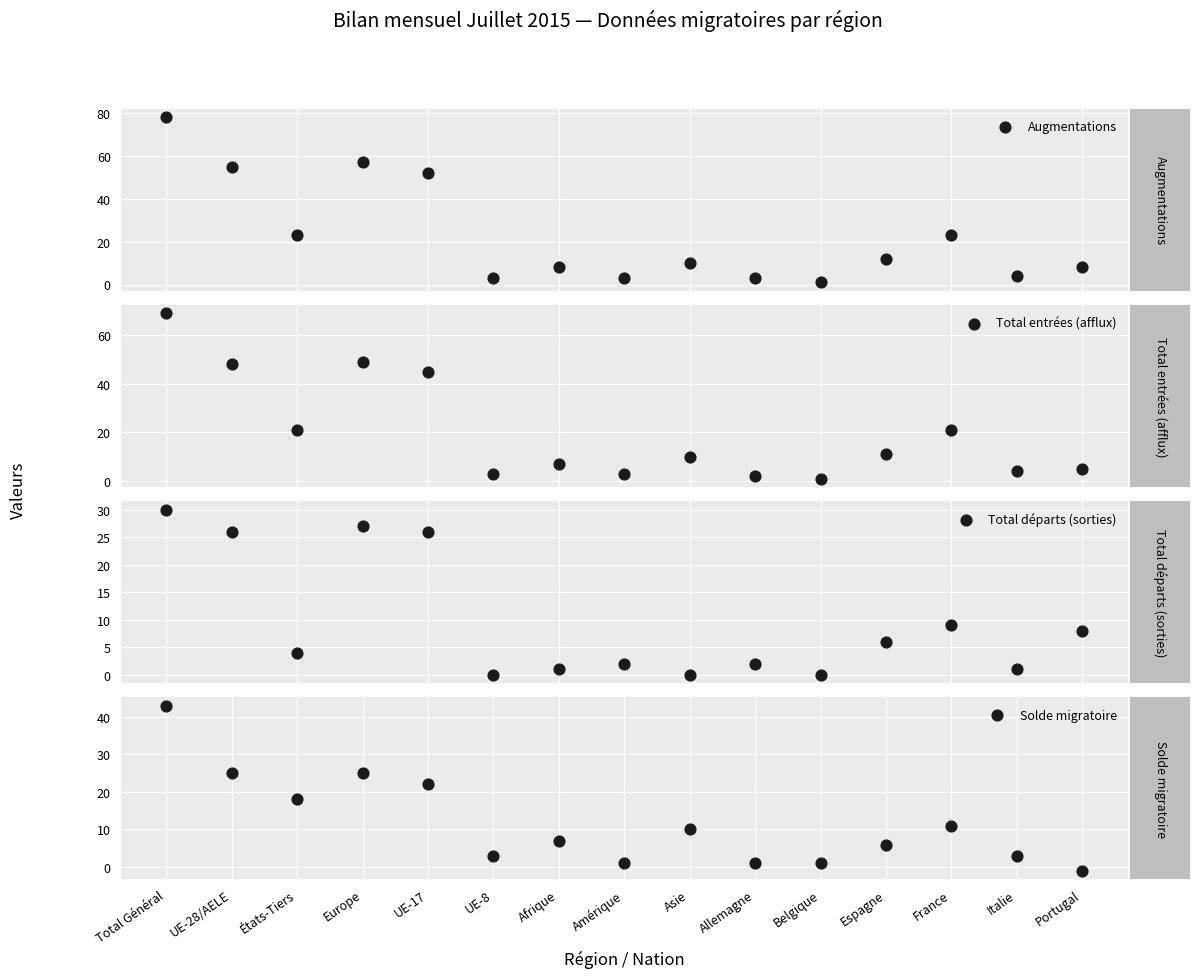

Which series contains the highest Y value?

Augmentations